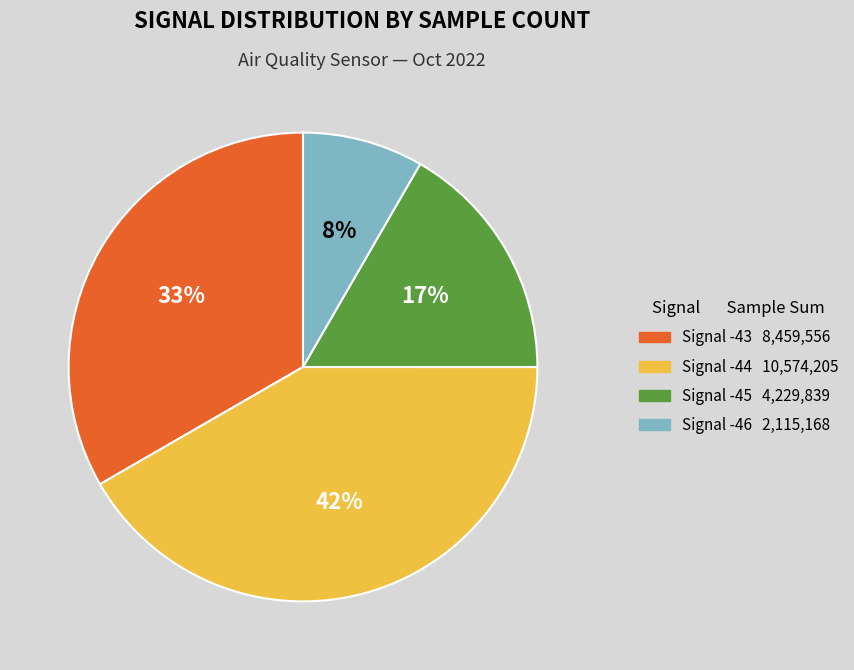

Does any single category account for the majority?

No